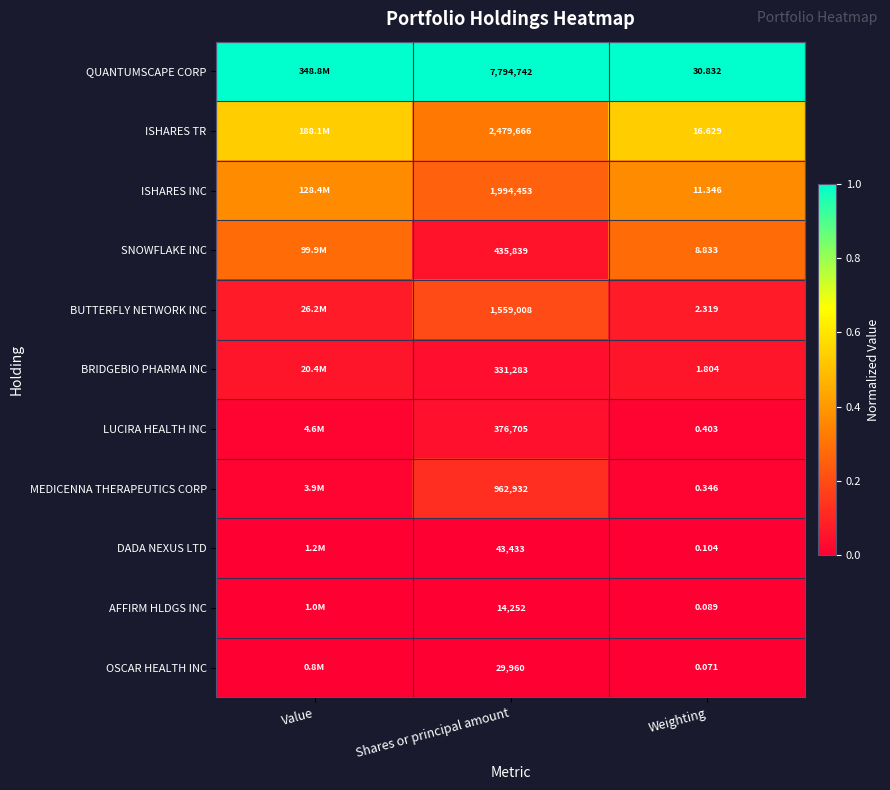

Between Shares or principal amount and Weighting, which series saw the biggest shift?

QUANTUMSCAPE CORP